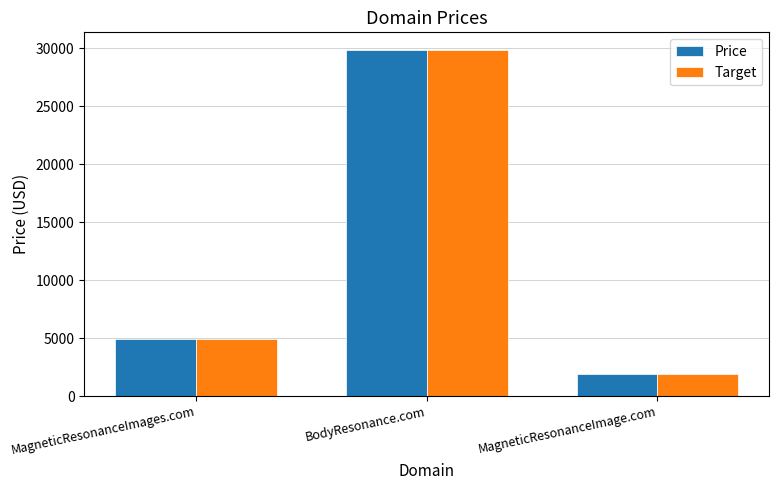

How many bars are there in total?

6